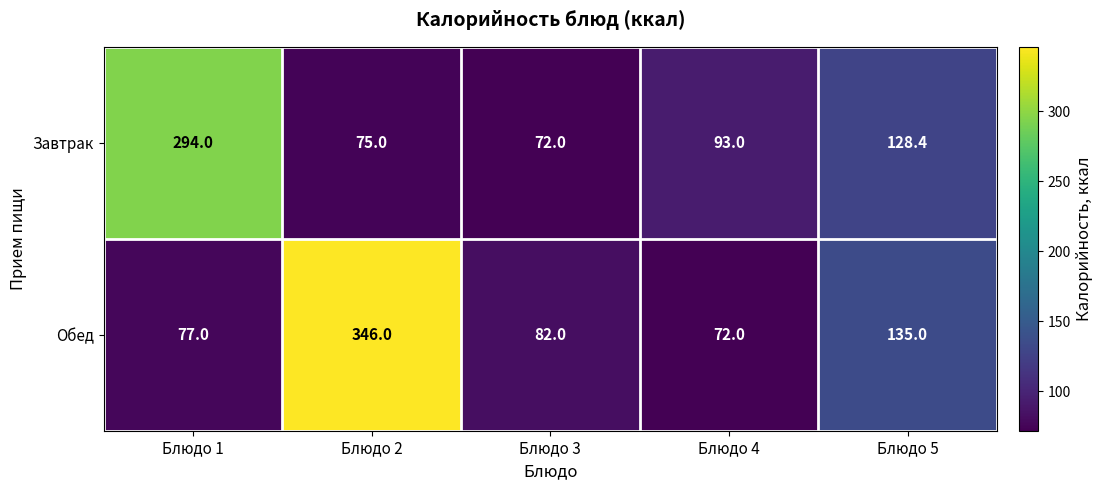

What is the average value of the Завтрак series?

132.5